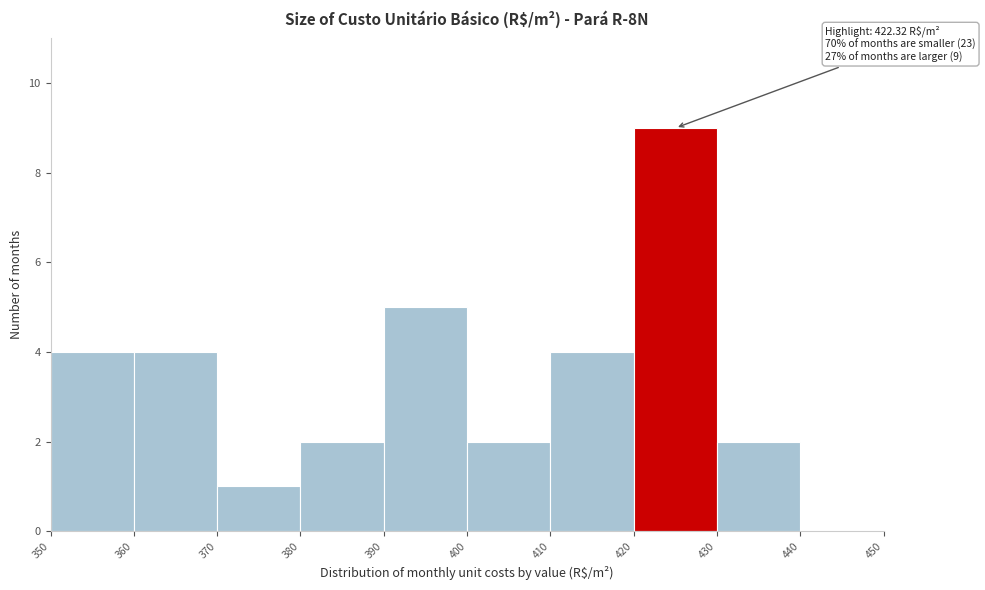

Over which range of the x-axis is the bar tallest?

420 to 430